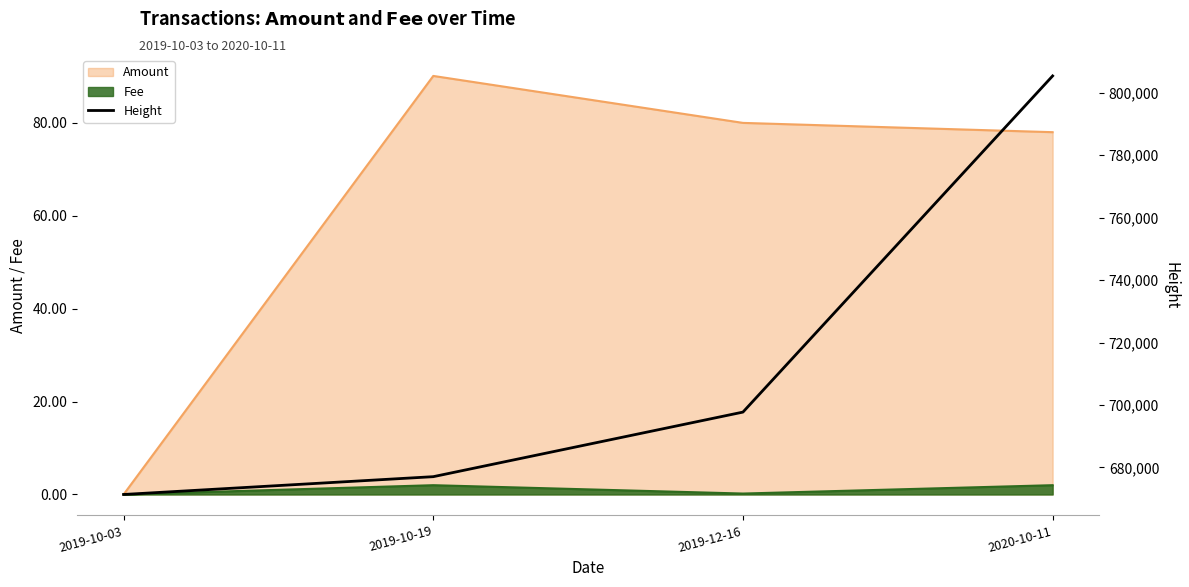

Rank the categories by value from lowest to highest.

2019-10-03, 2019-10-19, 2019-12-16, 2020-10-11